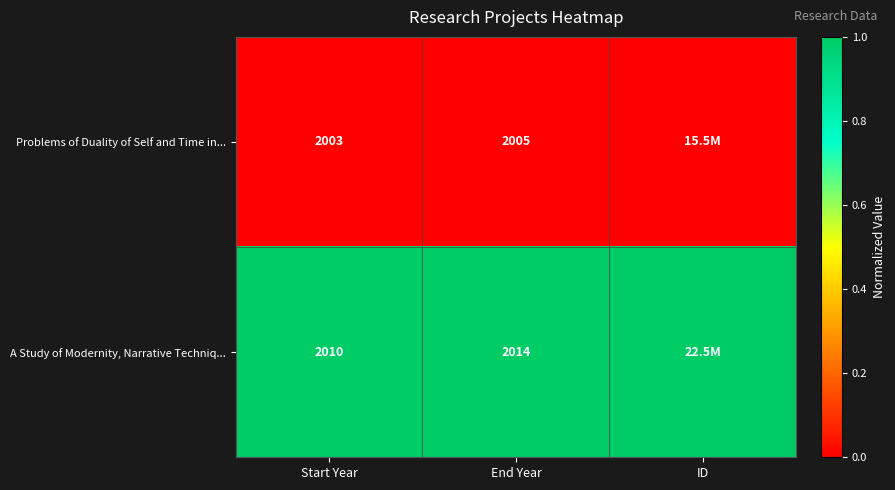

The value of Problems of Duality of Self and Time in... at Start Year is 2003. True or false?

True